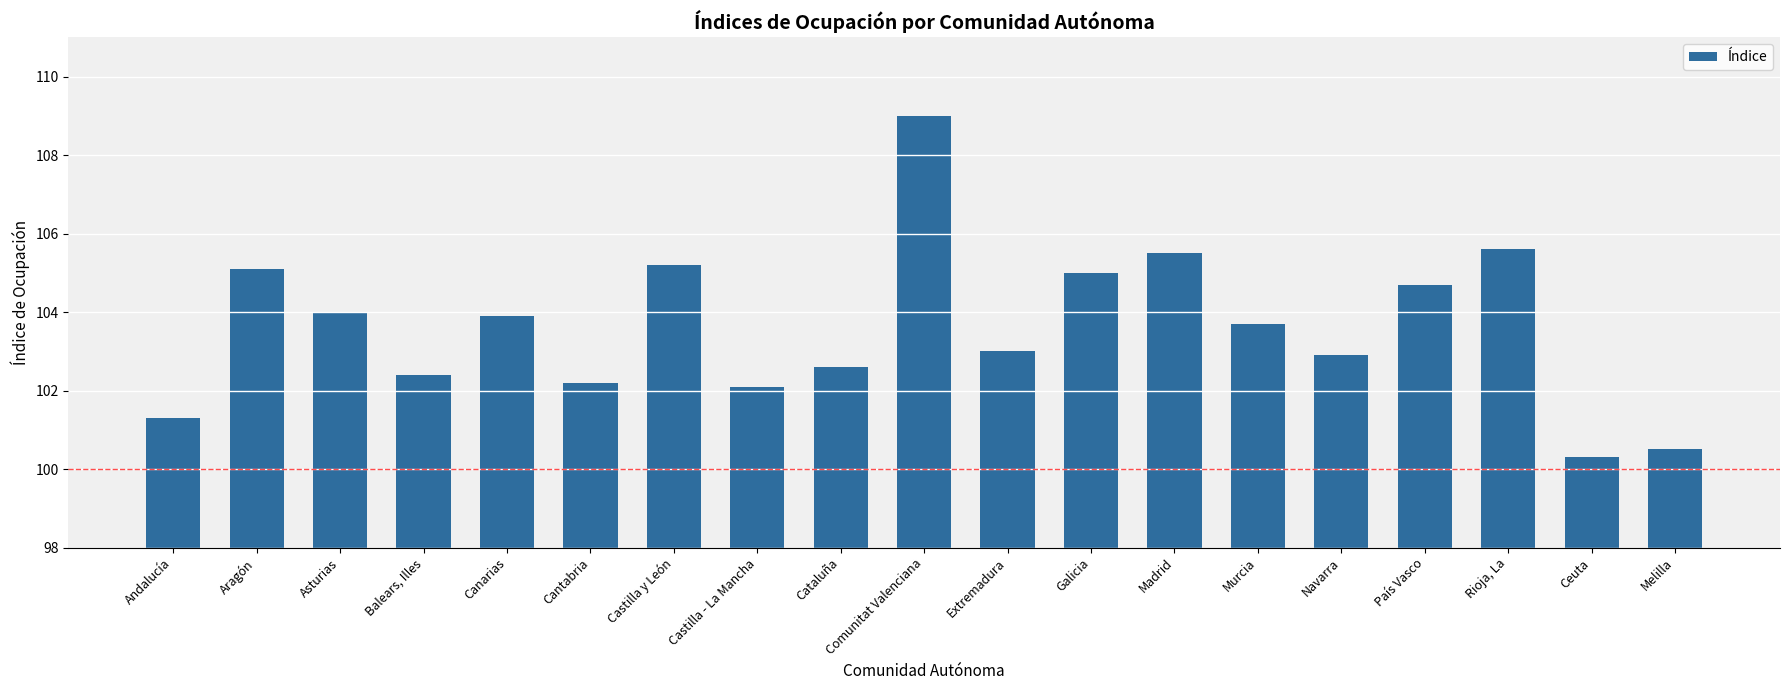

Does the chart contain any negative values?

No